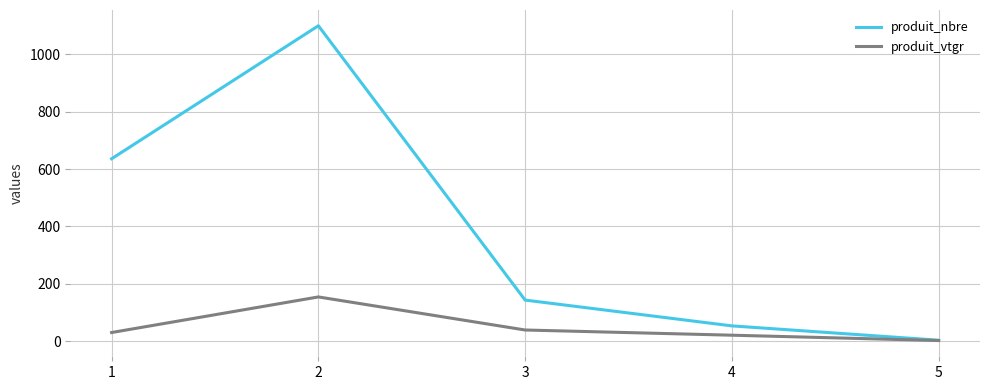

Reading right to left, what are all the values shown in this chart?

produit_nbre: 5=3.0	4=53.0	3=143.0	2=1100.0	1=636.0
produit_vtgr: 5=1.9	4=20.5	3=38.6	2=154.0	1=29.9